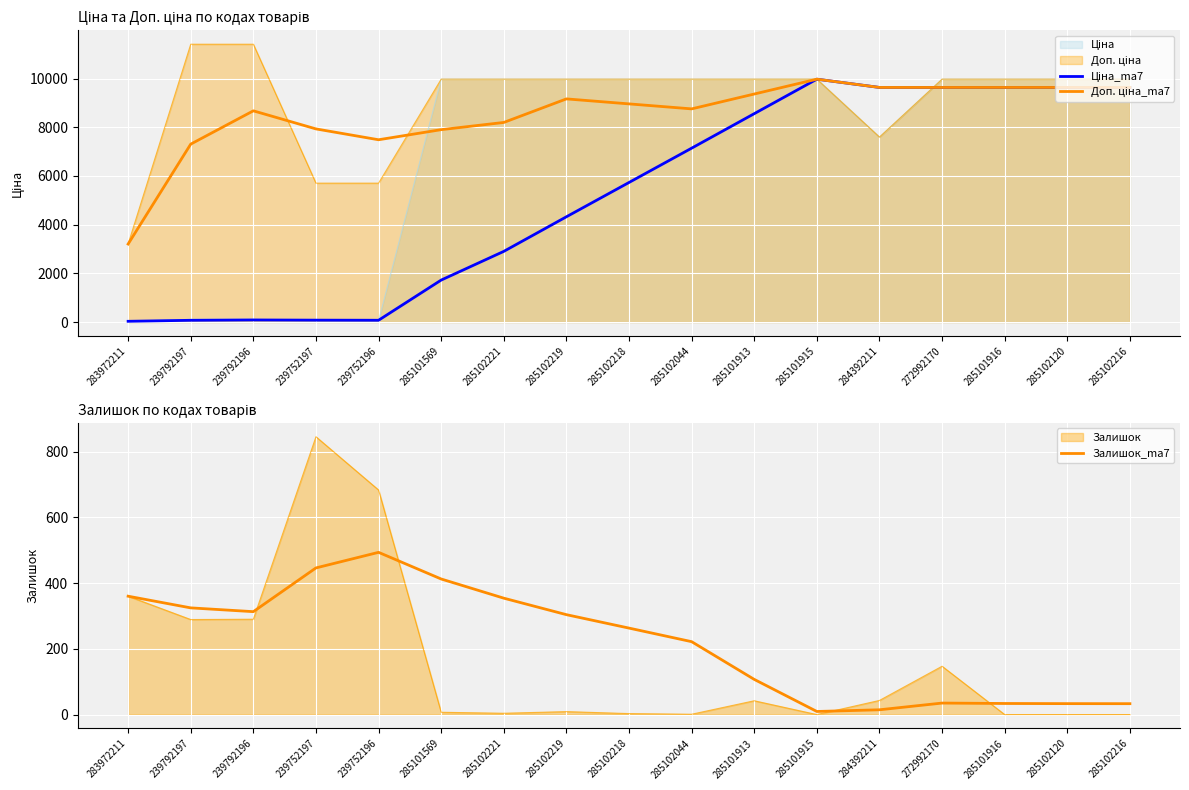

Which series has the widest spread of values?

Ціна_ma7